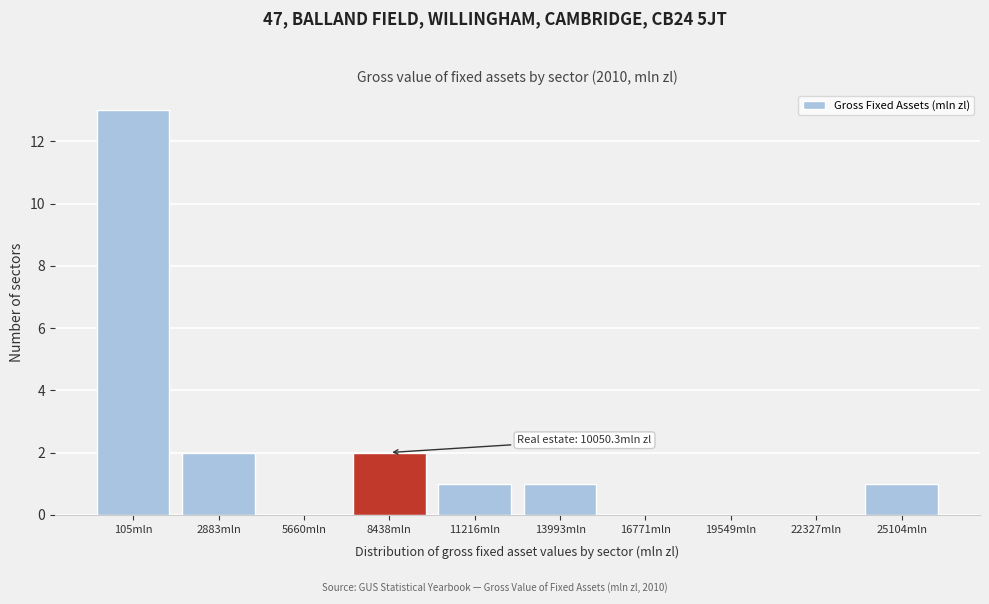

Reading left to right, what are all the values shown in this chart?

105mln=13	2883mln=2	5660mln=0	8438mln=2	11216mln=1	13993mln=1	16771mln=0	19549mln=0	22327mln=0	25104mln=1